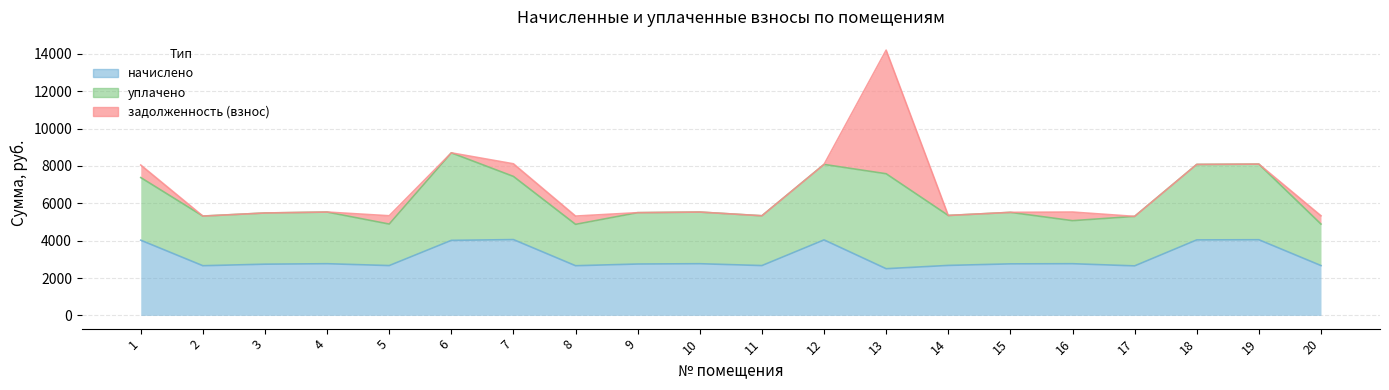

Which label corresponds to the smallest value in the chart?

2